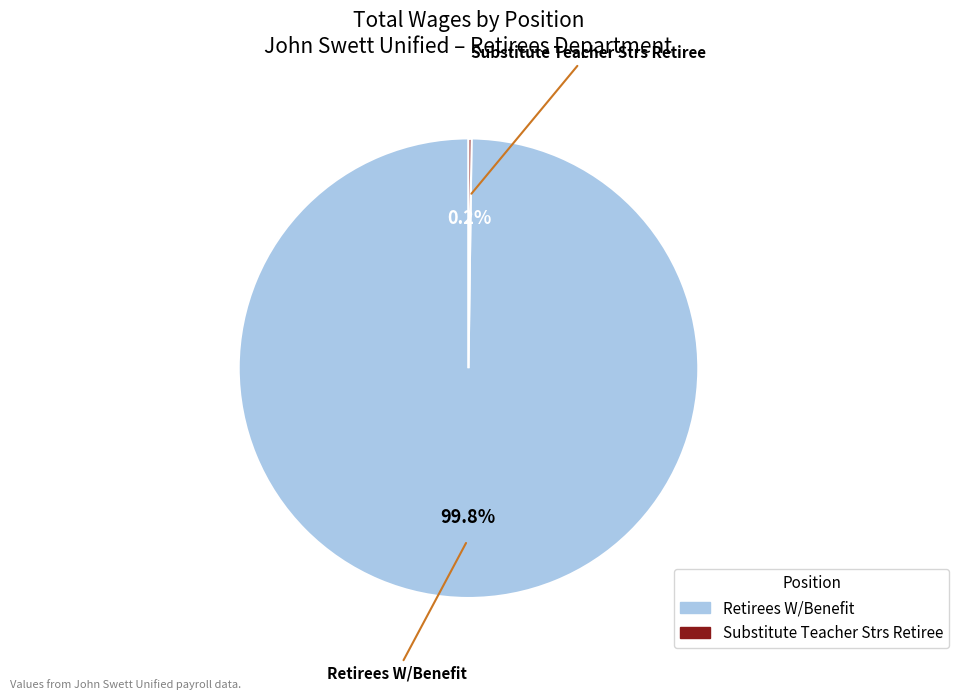

Which category has the biggest portion of the pie?

Retirees W/Benefit